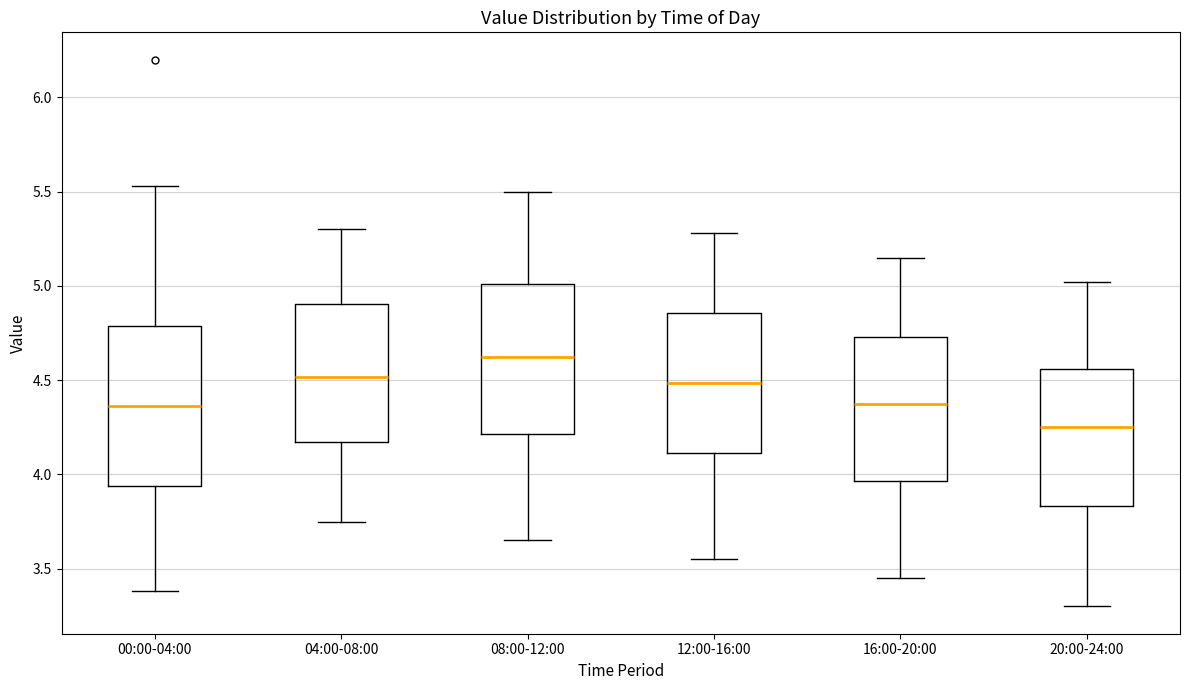

Reading left to right, transcribe this box plot: for each box, give where its median line is, the range the box spans, and where its two whiskers end, as read against the y-axis. The values are not printed on the chart, so give them approximately, as read against the axis.

00:00-04:00: median 4.35, box 3.95 to 4.80, whiskers 3.40 to 5.55
04:00-08:00: median 4.50, box 4.15 to 4.90, whiskers 3.75 to 5.30
08:00-12:00: median 4.65, box 4.20 to 5.00, whiskers 3.65 to 5.50
12:00-16:00: median 4.50, box 4.10 to 4.85, whiskers 3.55 to 5.30
16:00-20:00: median 4.40, box 3.95 to 4.75, whiskers 3.45 to 5.15
20:00-24:00: median 4.25, box 3.85 to 4.55, whiskers 3.30 to 5.00